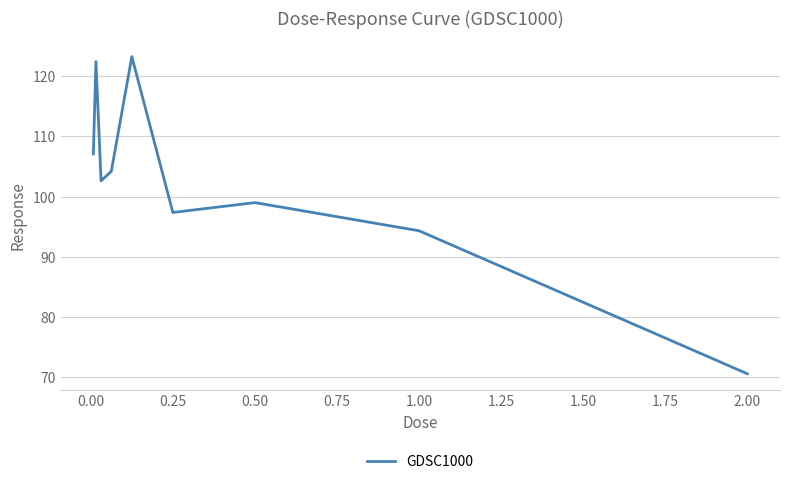

What is the maximum value shown in the chart?

123.2